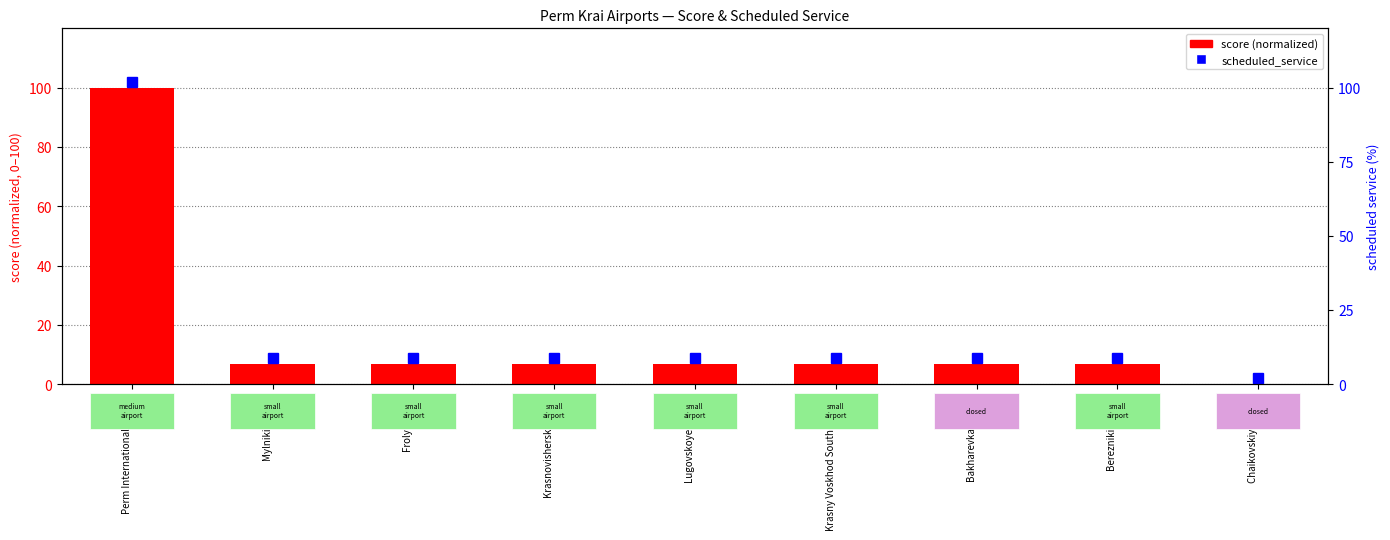

What is the average value?

16.3